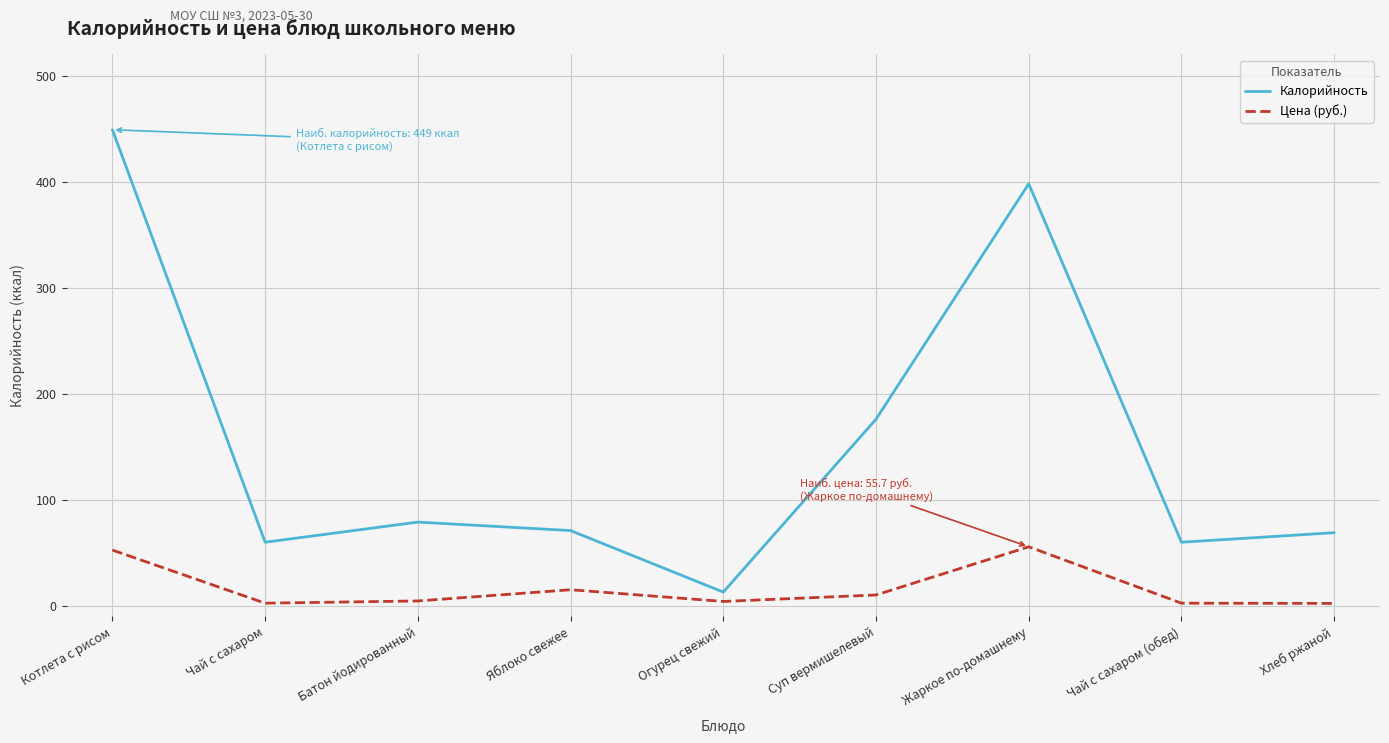

Rank the series by their average value, from highest to lowest.

Калорийность, Цена (руб.)